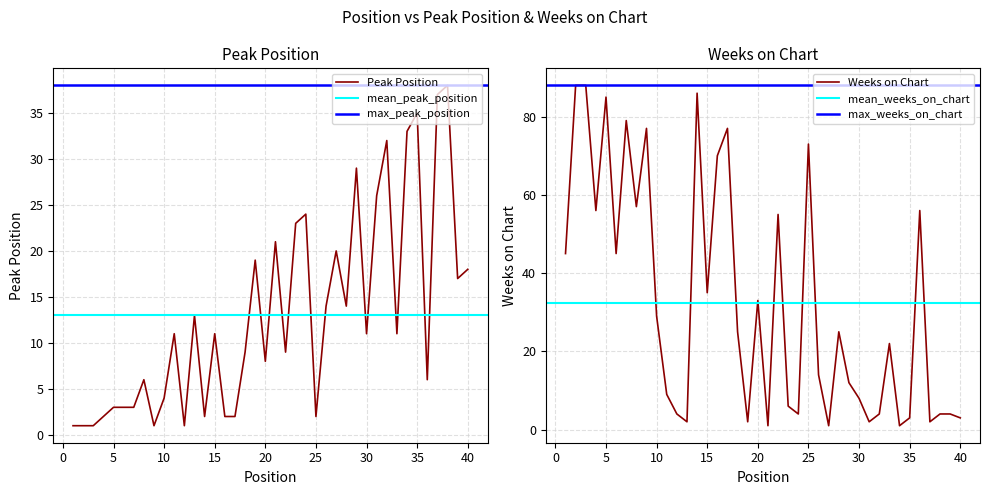

The Peak Position series shows 6 at 30. True or false?

False